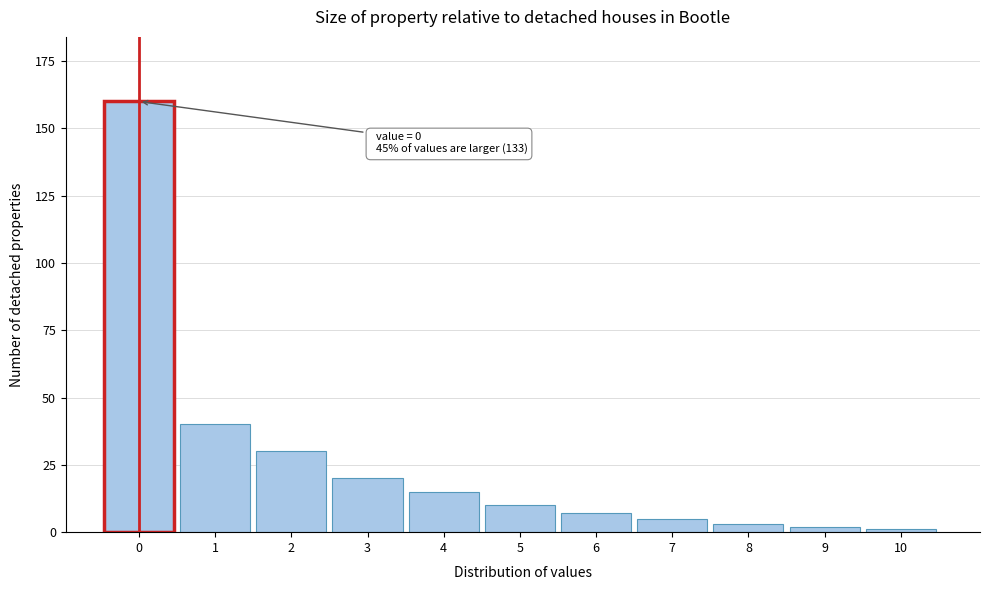

Reading left to right, transcribe all the data shown in this chart.

0=160	1=40	2=30	3=20	4=15	5=10	6=7	7=5	8=3	9=2	10=1